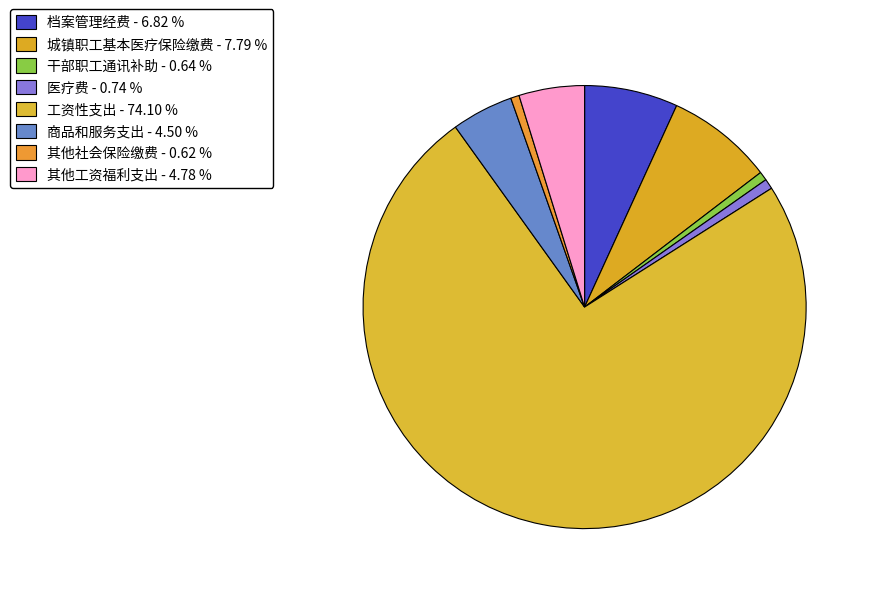

Which category has the smallest portion of the pie?

其他社会保险缴费